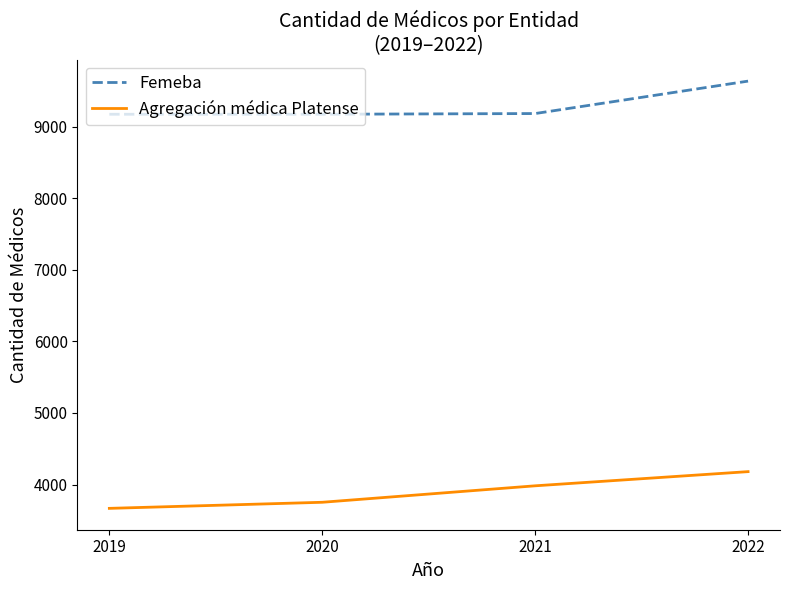

Rank the series by their maximum value, from highest to lowest.

Femeba, Agregación médica Platense